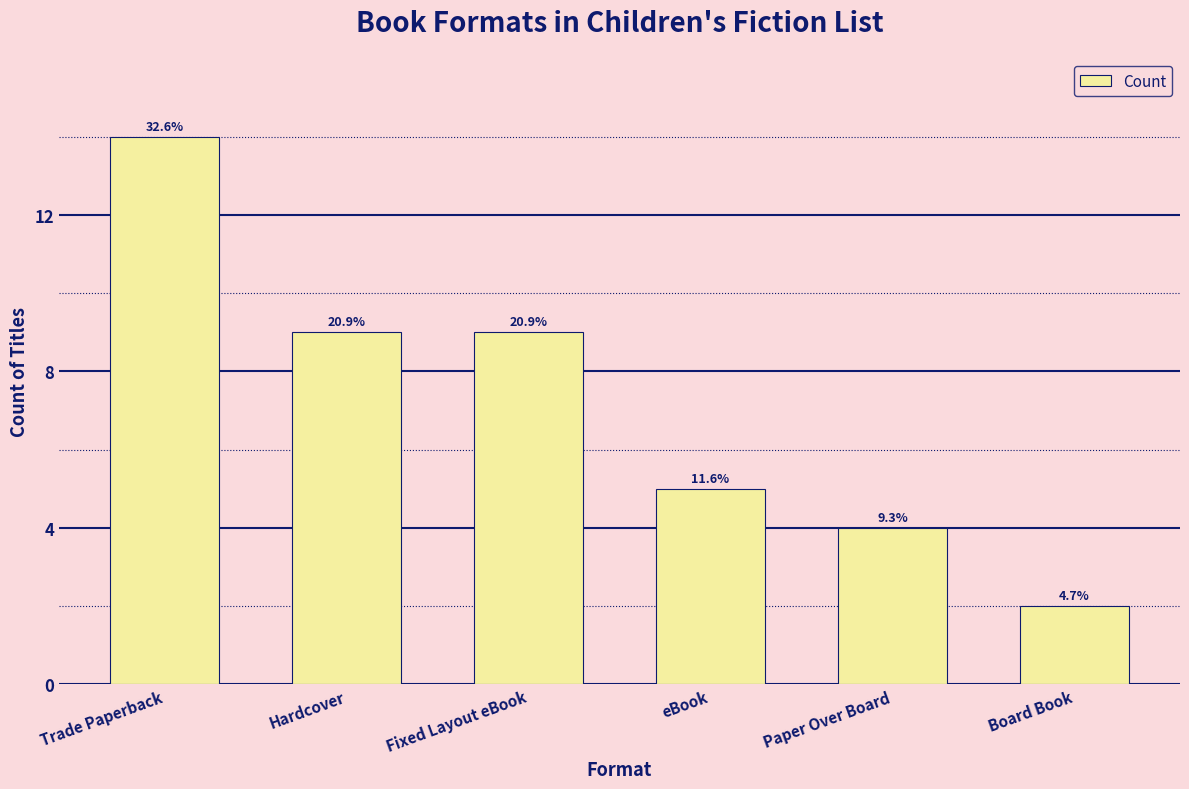

How many bars are there in total?

6